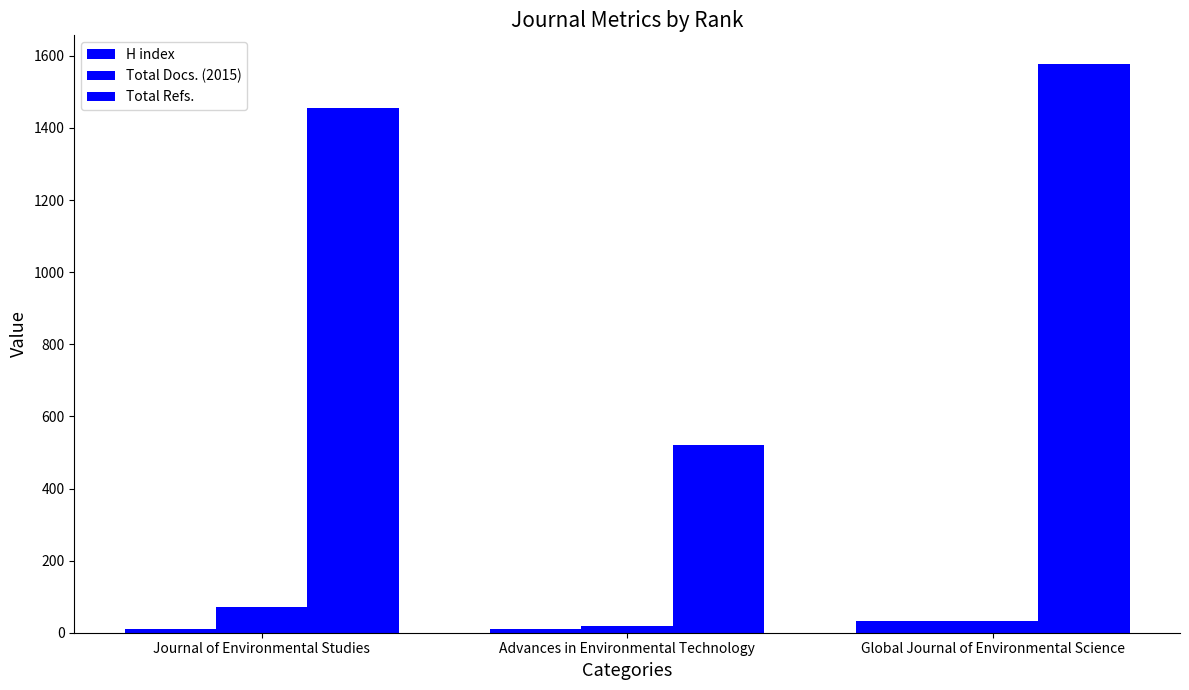

List the labels in order of Total Refs. value, largest first.

Global Journal of Environmental Science, Journal of Environmental Studies, Advances in Environmental Technology